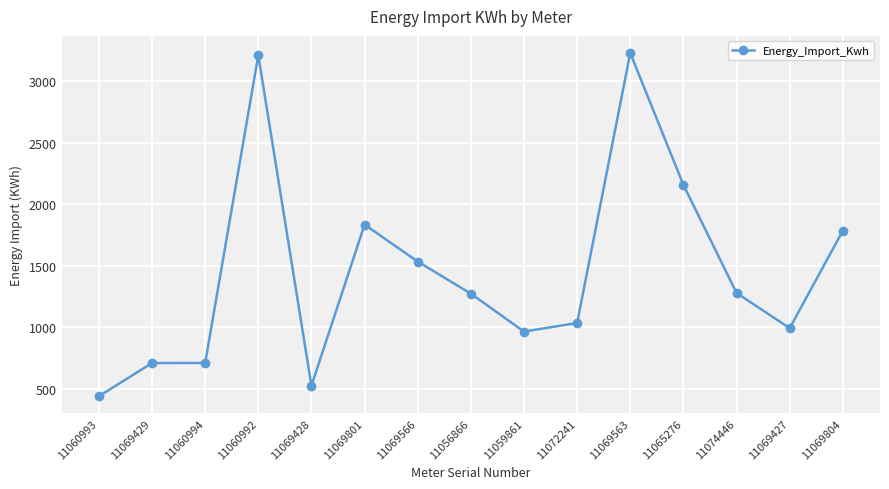

Which category has the lowest value across all series?

11060993